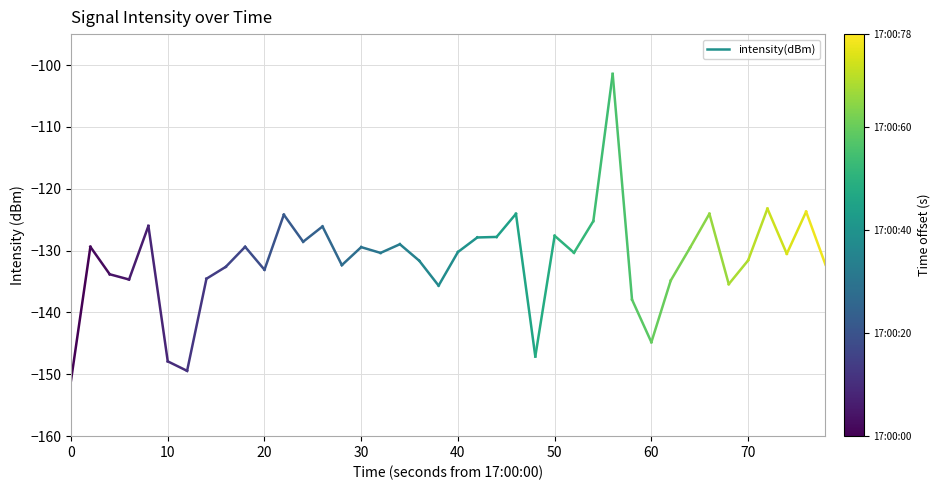

How many lines are shown in the chart?

1